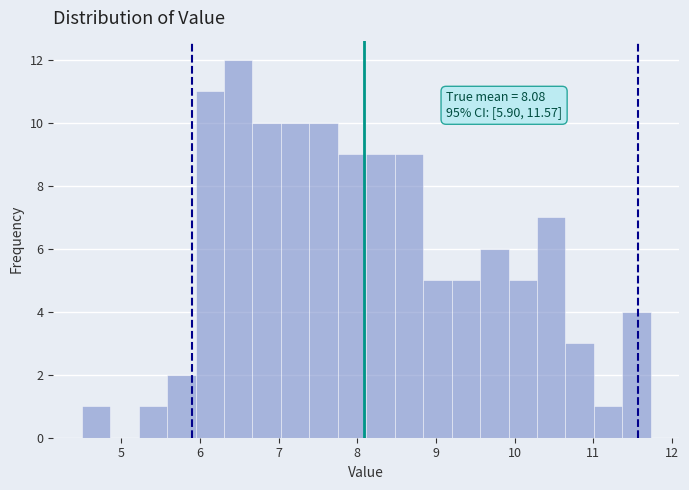

Read against the x-axis, roughly where is the centre of the tallest bar?

6.5